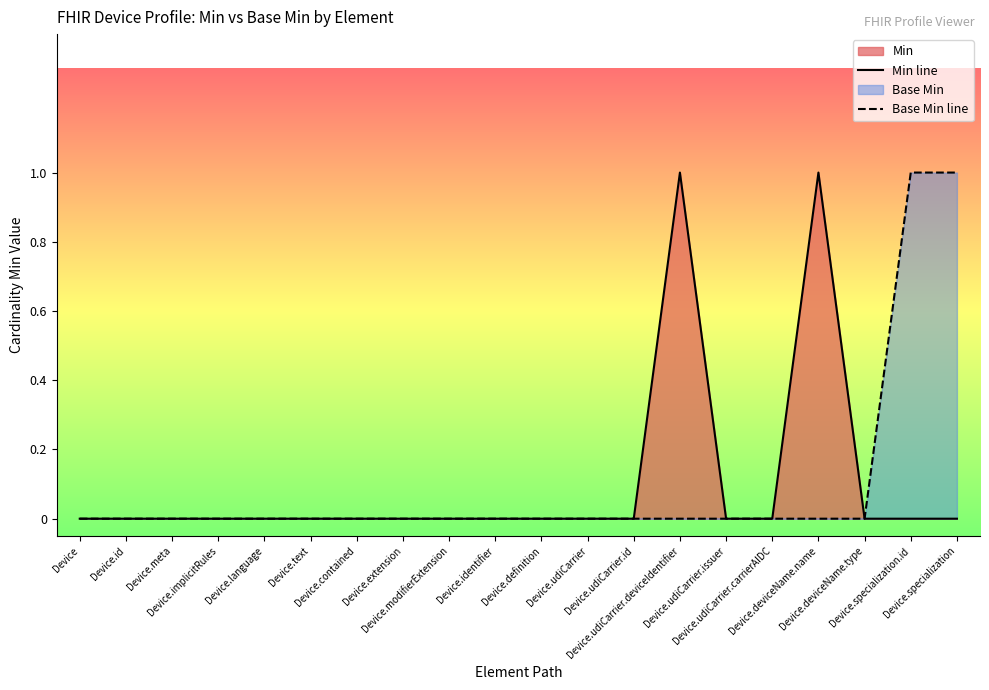

How many Min line values are between 0 and 1?

20